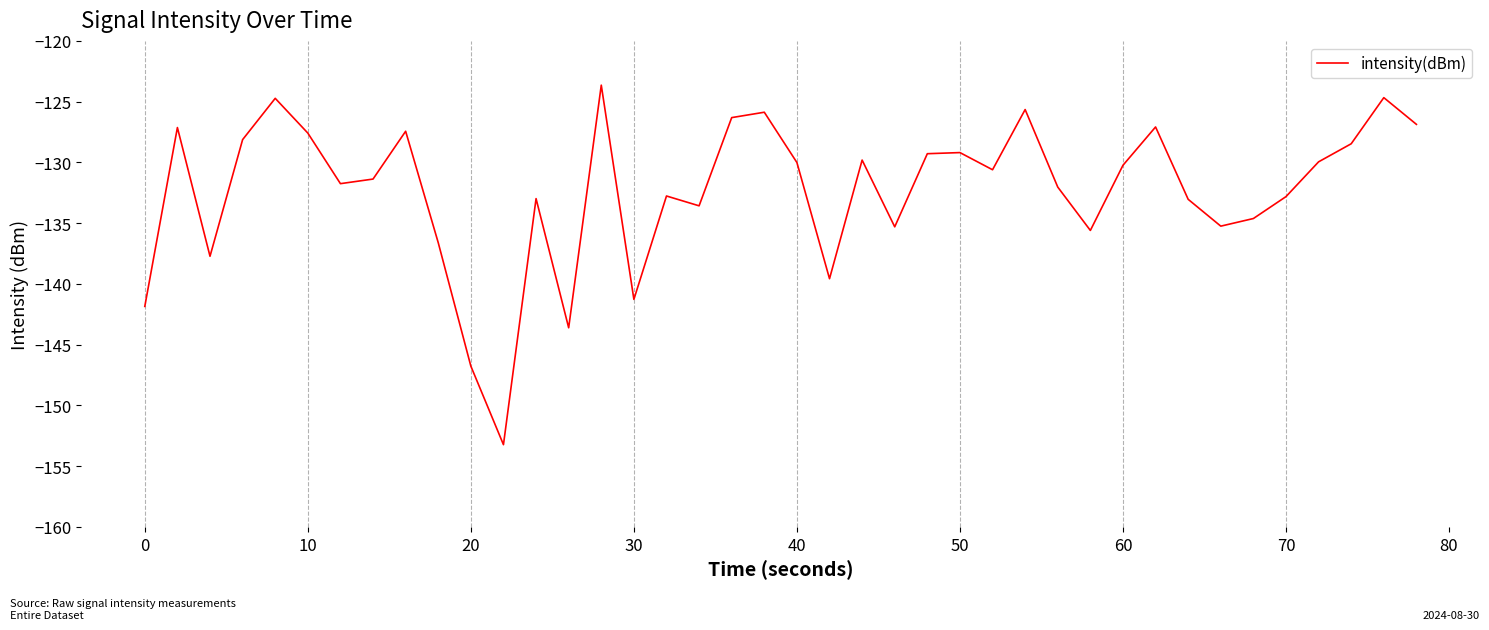

How many series are shown in this chart?

1